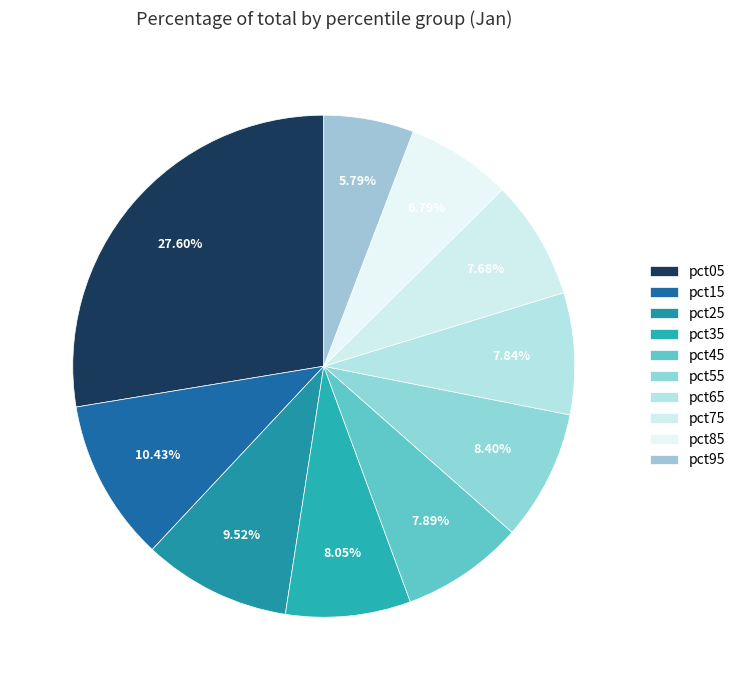

Does pct95 account for over 50% of the chart?

No